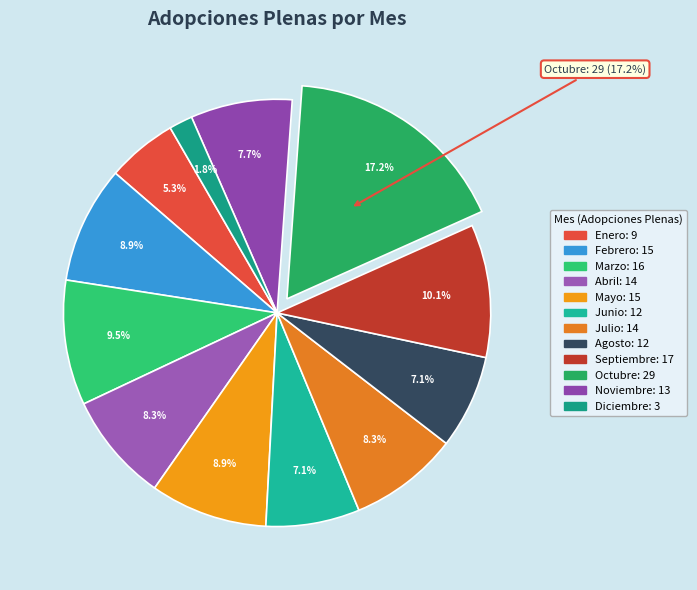

Rank the categories by value from lowest to highest.

Diciembre, Enero, Junio, Agosto, Noviembre, Abril, Julio, Febrero, Mayo, Marzo, Septiembre, Octubre